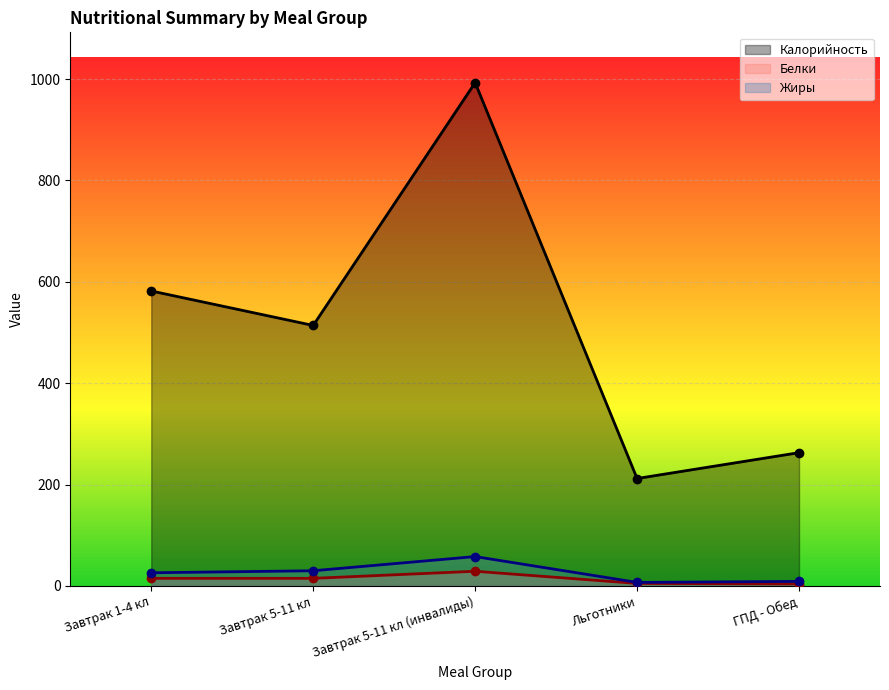

What are all the series names shown in the legend?

Калорийность, Белки, Жиры